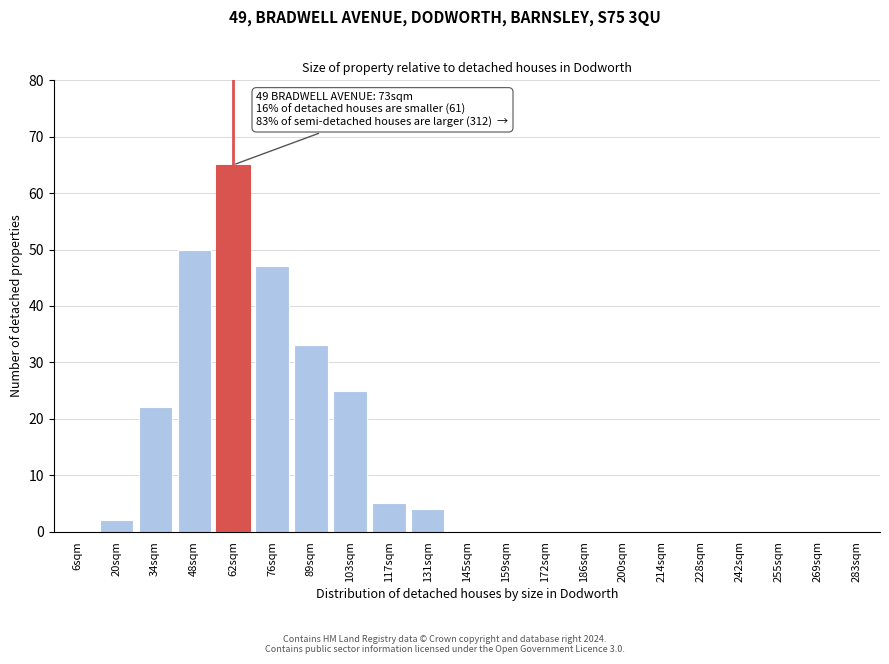

Reading left to right, transcribe all the data shown in this chart.

6sqm=0	20sqm=2	34sqm=22	48sqm=50	62sqm=65	76sqm=47	89sqm=33	103sqm=25	117sqm=5	131sqm=4	145sqm=0	159sqm=0	172sqm=0	186sqm=0	200sqm=0	214sqm=0	228sqm=0	242sqm=0	255sqm=0	269sqm=0	283sqm=0